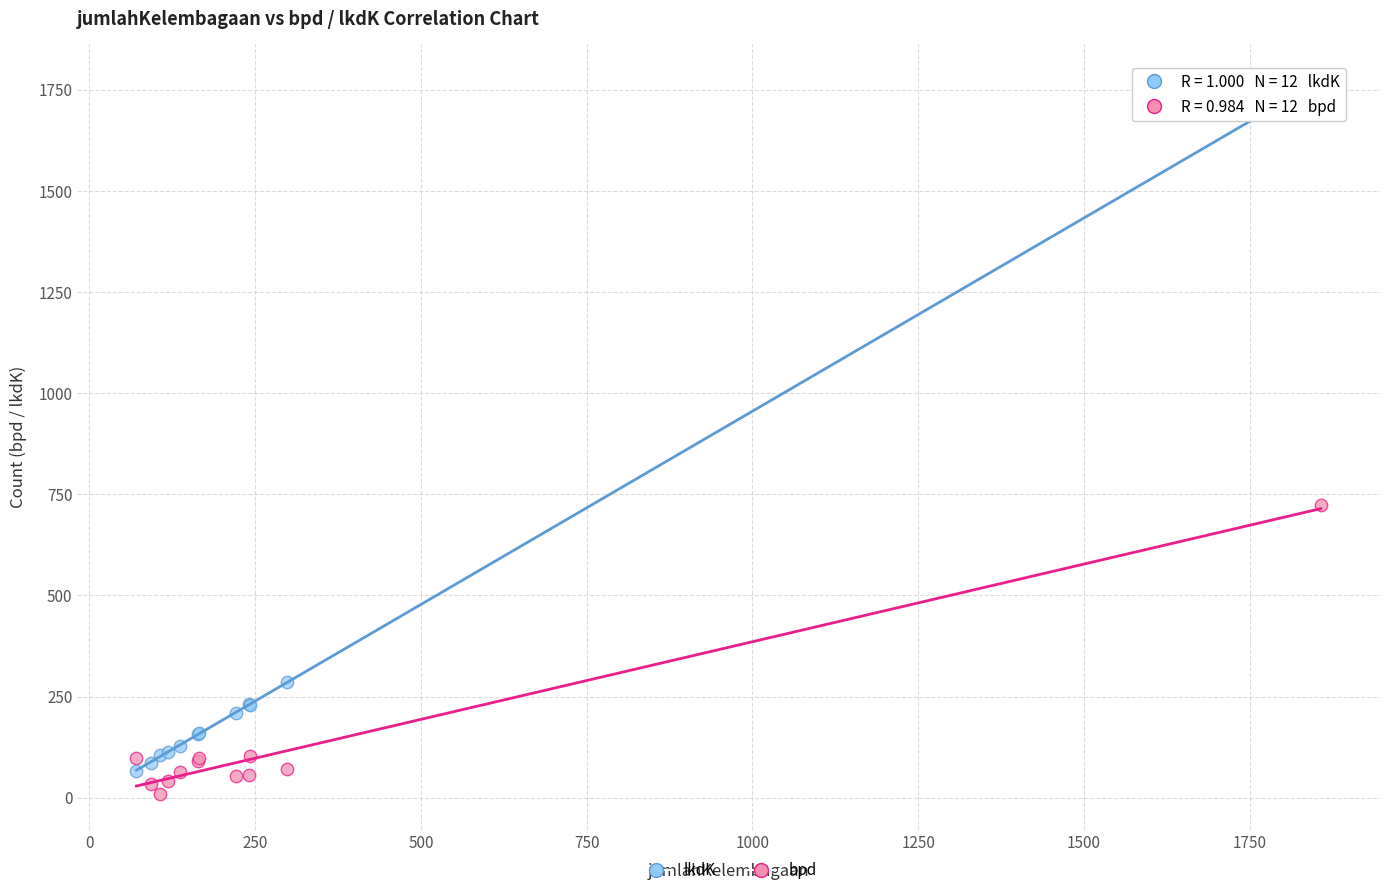

What is the X range (max minus min) for the scatter plot?

1786